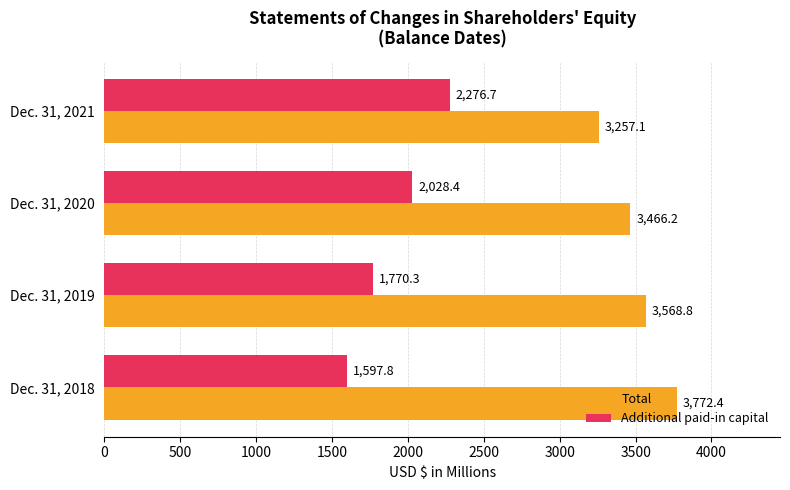

Rank the series by their average value, from highest to lowest.

Total, Additional paid-in capital